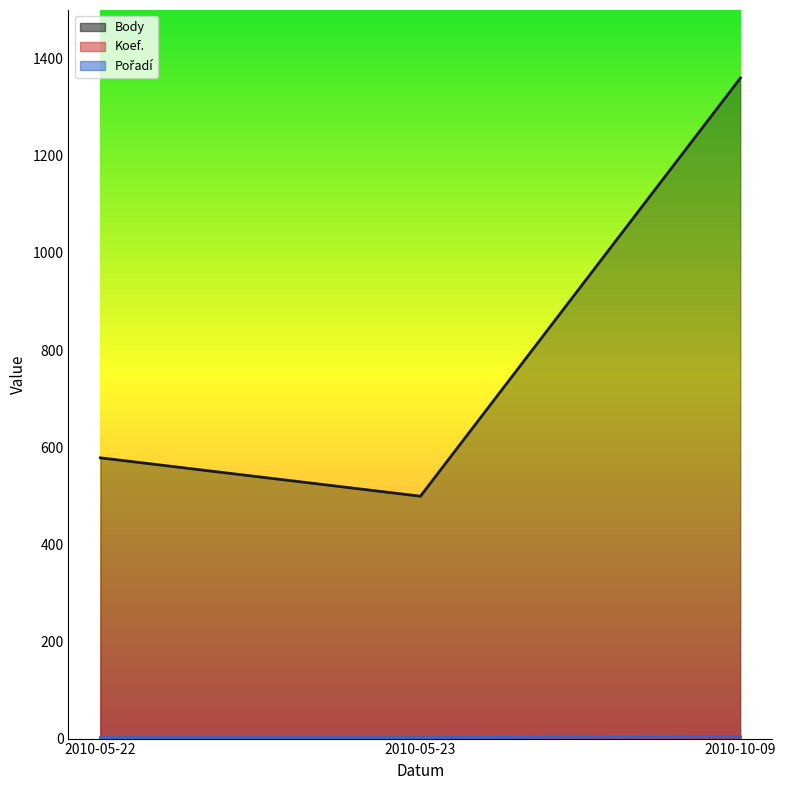

What is the lowest value of the Pořadí series?

2